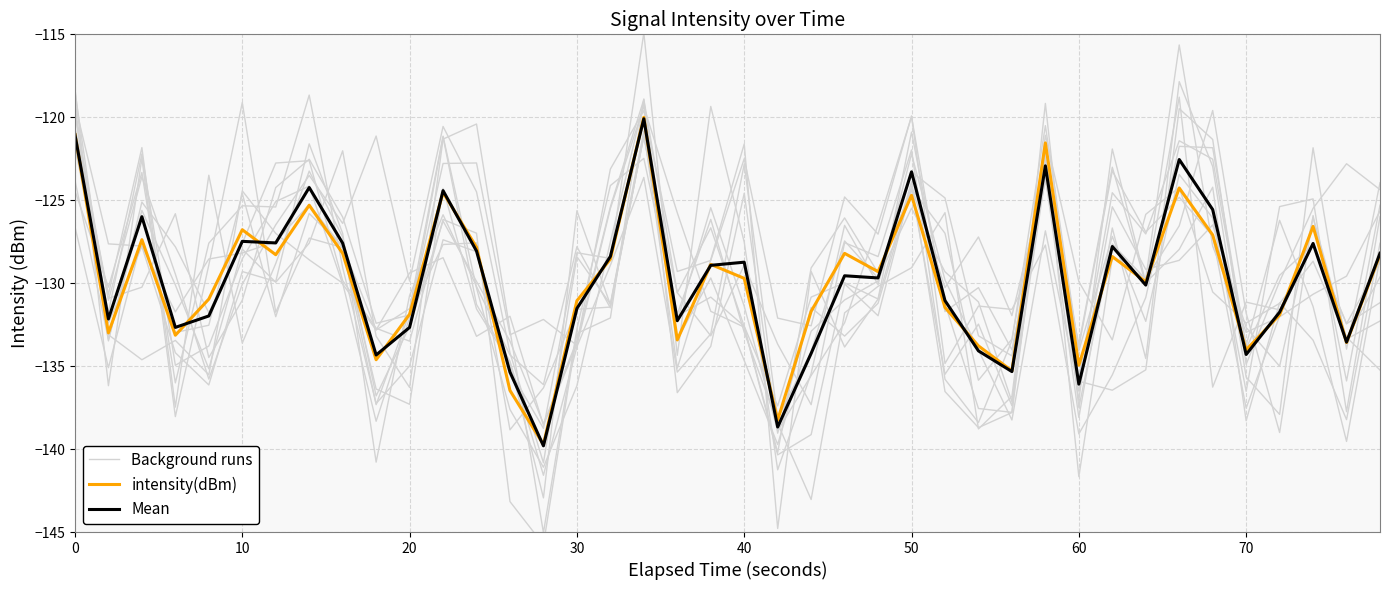

Is it true that intensity(dBm) equals -173.4 at 0?

False